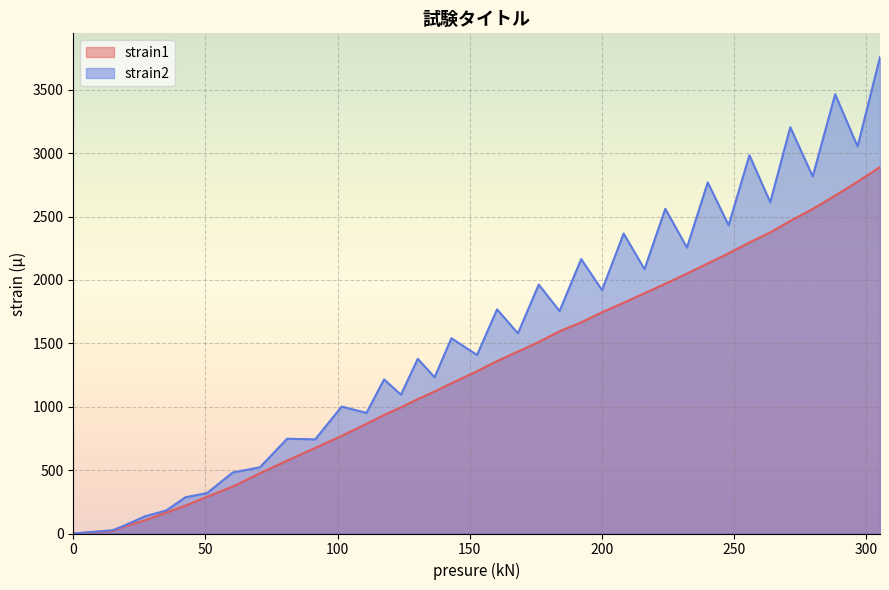

Rank the series by their average value, from lowest to highest.

strain1, strain2